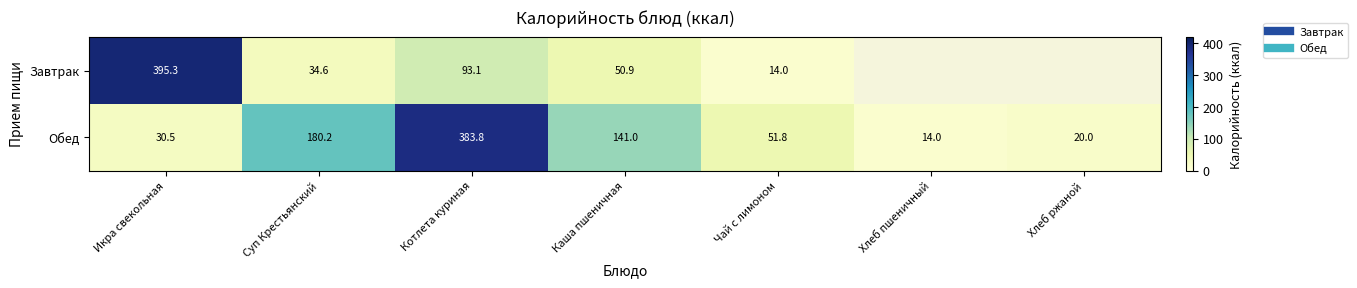

Which category has the lowest value in the Завтрак series?

Чай с лимоном